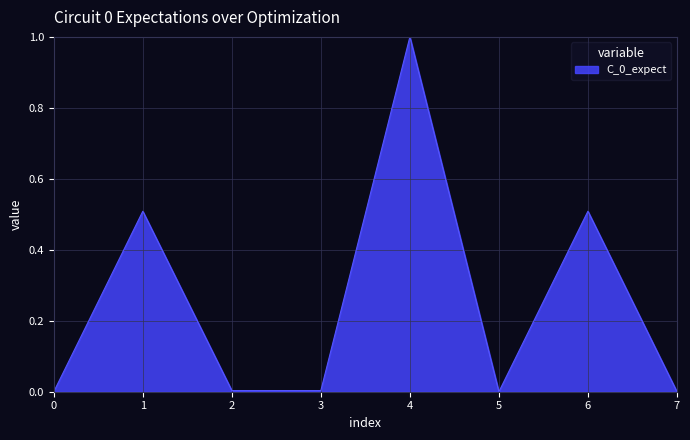

At which category does the data reach its first local peak?

1